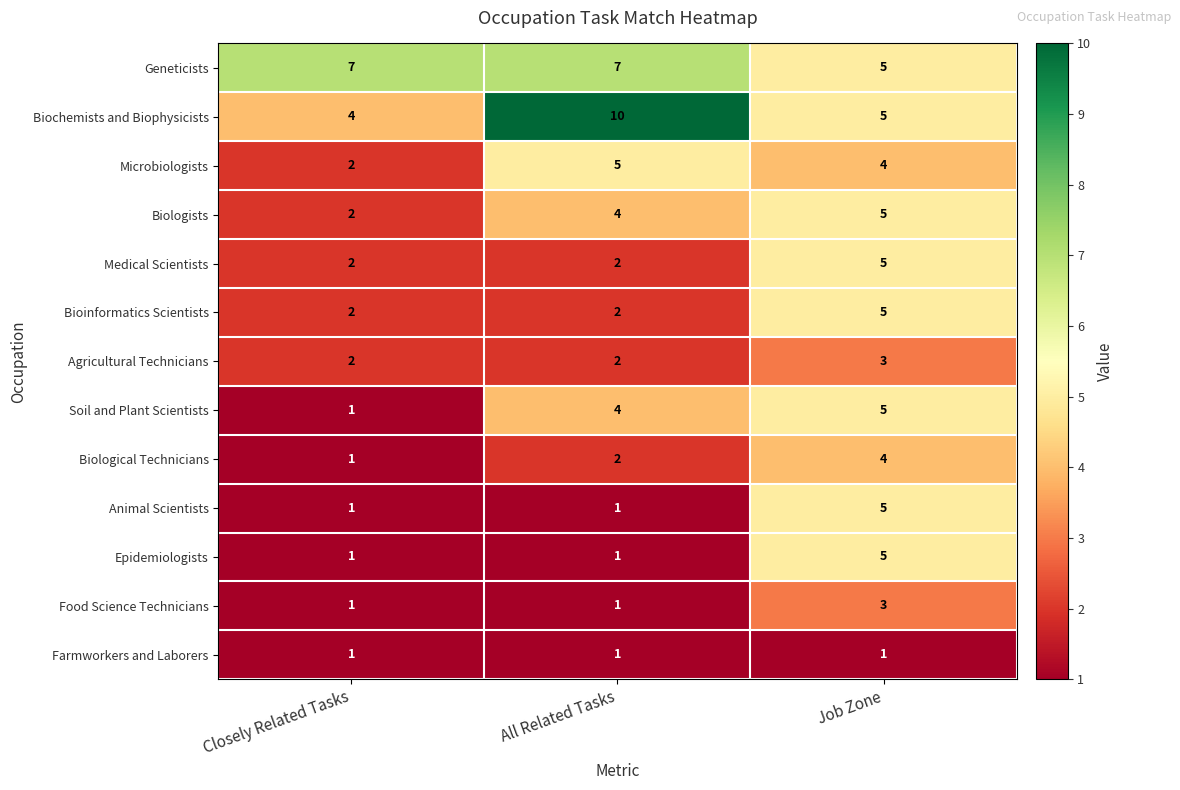

At how many categories does at least one series exceed 8?

1